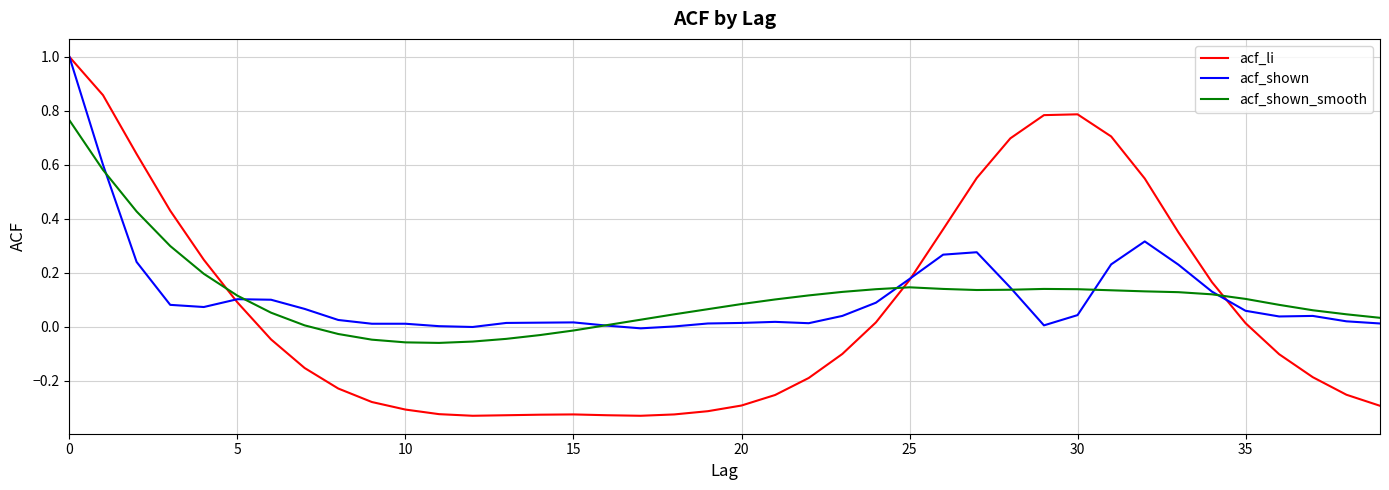

Which series has the largest range (max minus min)?

acf_li